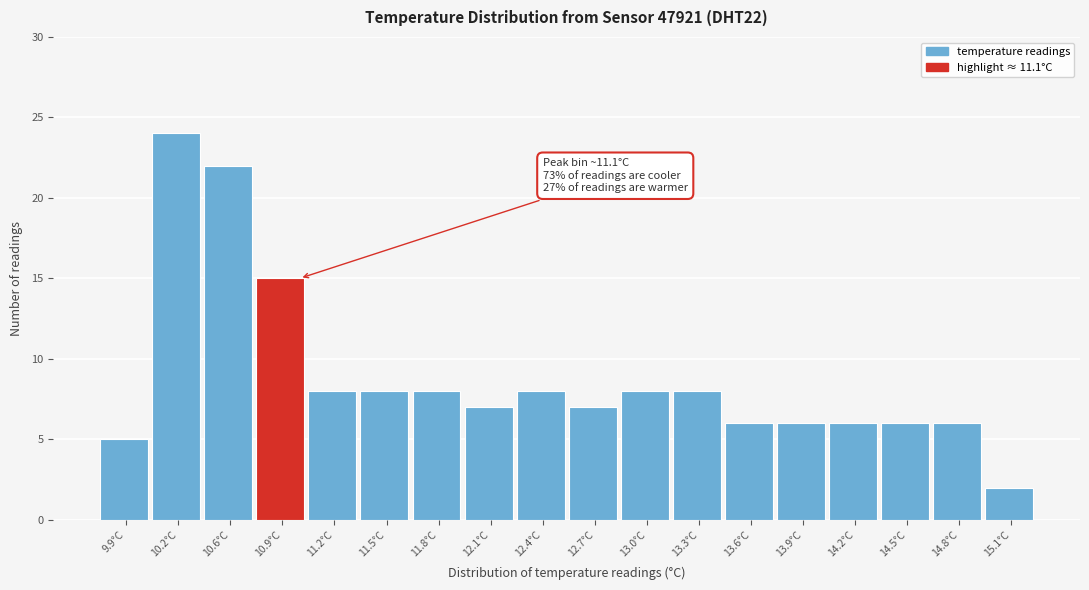

Reading right to left, what are all the values shown in this chart?

15.1°C=2	14.8°C=6	14.5°C=6	14.2°C=6	13.9°C=6	13.6°C=6	13.3°C=8	13.0°C=8	12.7°C=7	12.4°C=8	12.1°C=7	11.8°C=8	11.5°C=8	11.2°C=8	10.9°C=15	10.6°C=22	10.2°C=24	9.9°C=5